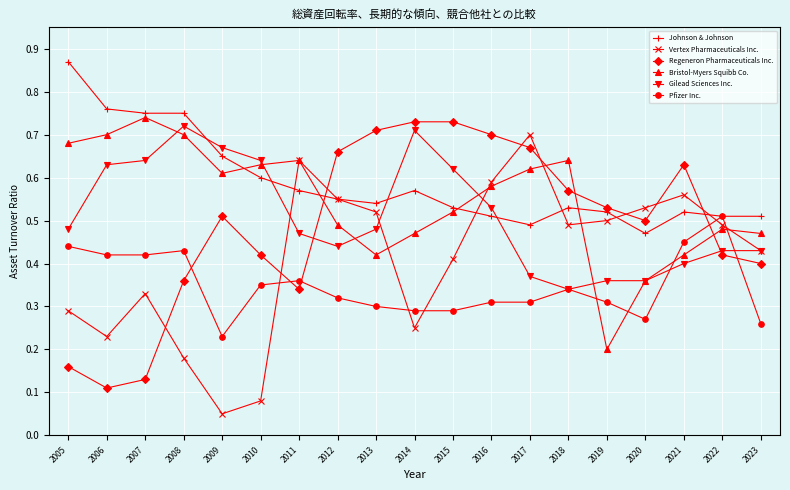

The Bristol-Myers Squibb Co. series shows 0.6 at 2016. True or false?

True